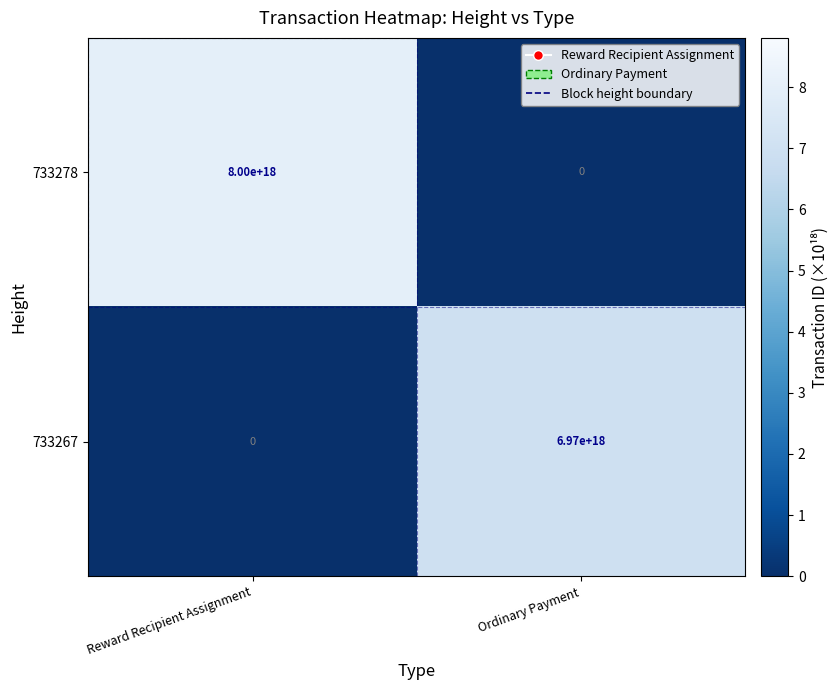

Is it true that 733267 equals 0 at Reward Recipient Assignment?

True